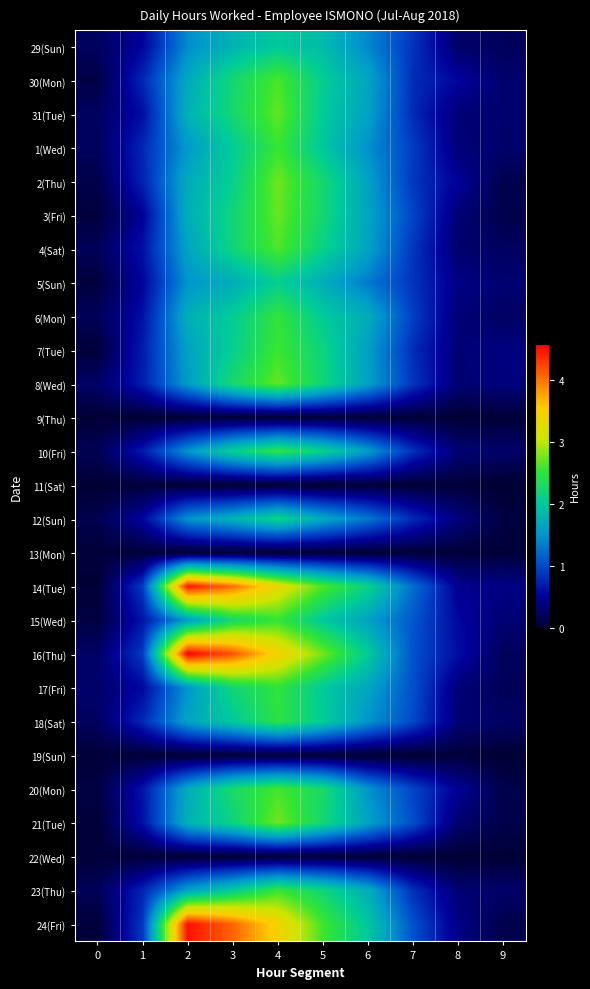

At which category does the chart reach its minimum across all series?

5